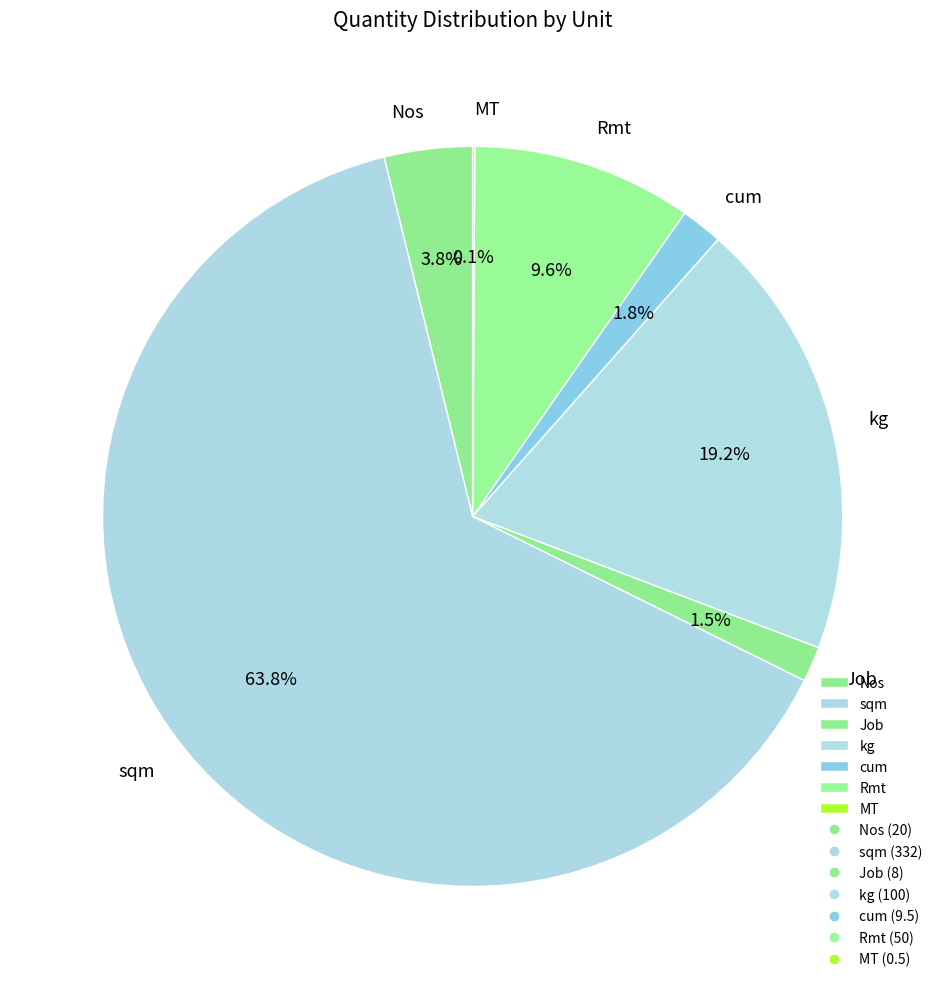

Which category has the biggest portion of the pie?

sqm